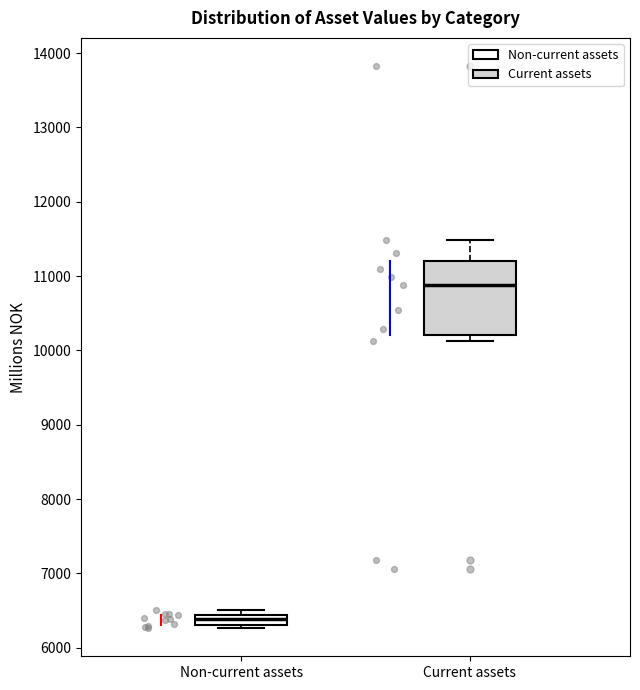

Comparing the boxes themselves (not the whiskers), which one is the tallest?

Current assets